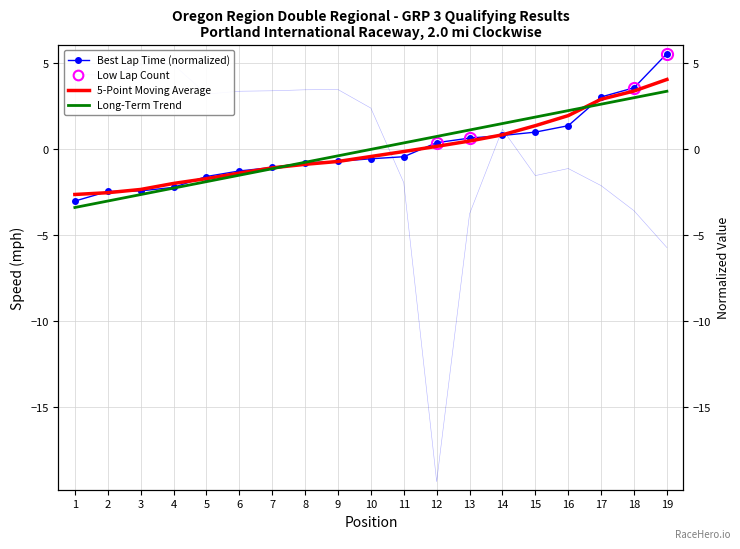

How many values in the Long-Term Trend series exceed 0?

10